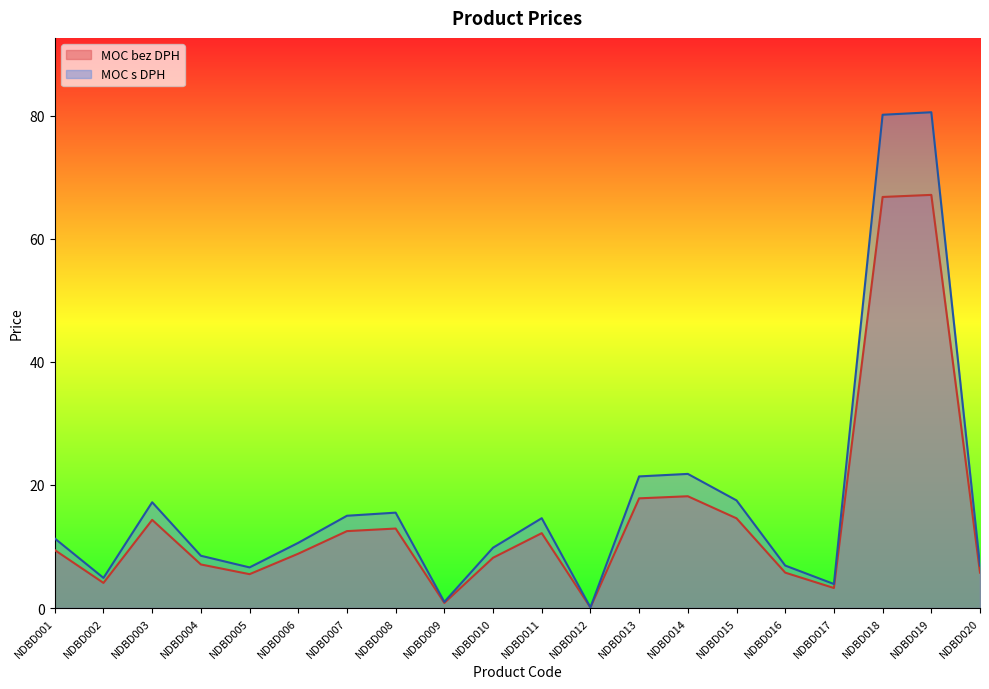

Does the chart display data point markers on the line(s)?

No